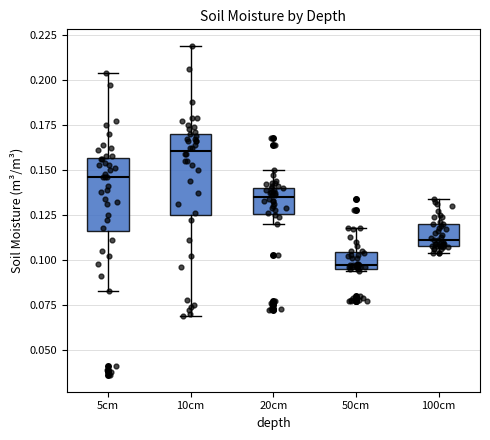

Reading left to right, transcribe this box plot: for each box, give where its median line is, the range the box spans, and where its two whiskers end, as read against the y-axis. The values are not printed on the chart, so give them approximately, as read against the axis.

5cm: median 0.145, box 0.115 to 0.155, whiskers 0.085 to 0.205
10cm: median 0.160, box 0.125 to 0.170, whiskers 0.070 to 0.220
20cm: median 0.135, box 0.125 to 0.140, whiskers 0.120 to 0.150
50cm: median 0.095 (just above the box's lower edge), box 0.095 to 0.105, whiskers 0.095 to 0.120
100cm: median 0.110 (just above the box's lower edge), box 0.110 to 0.120, whiskers 0.105 to 0.135